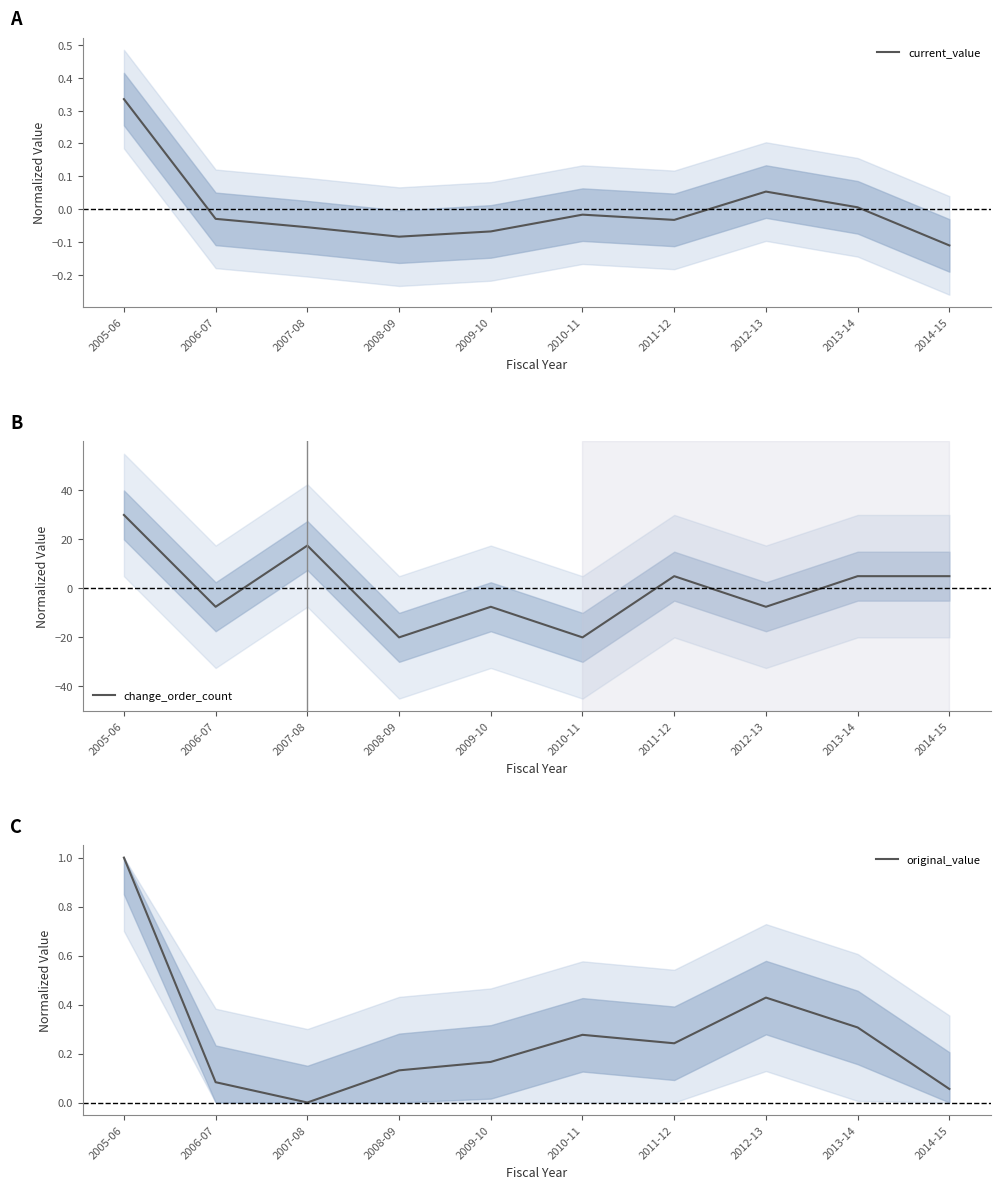

Which has a higher value, 2006-07 or 2008-09?

2006-07